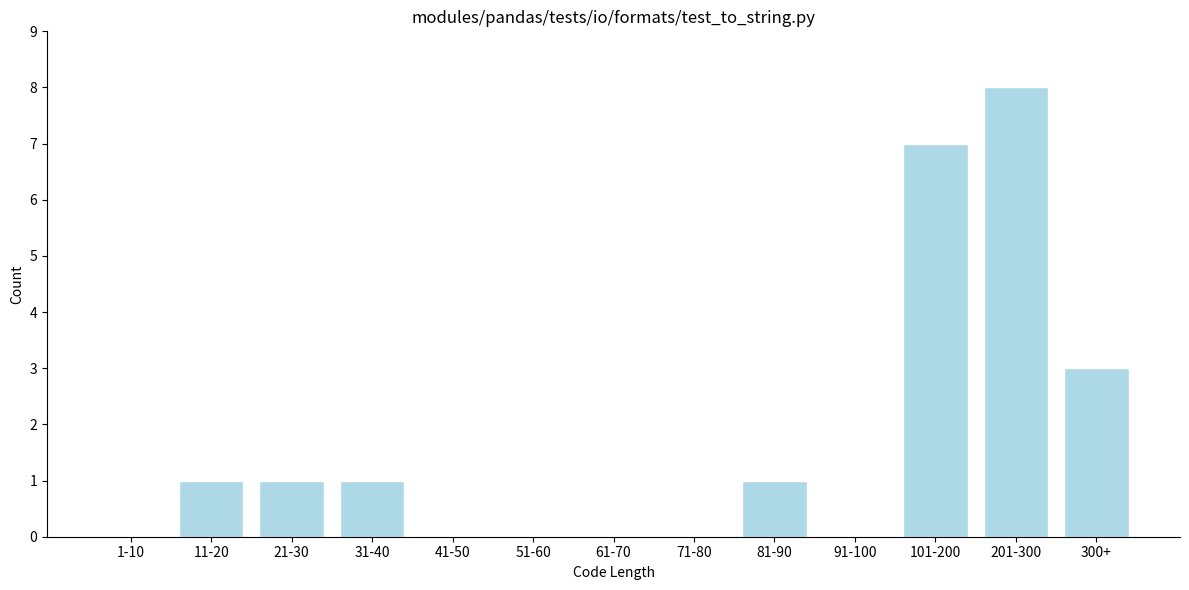

Reading right to left, transcribe all the data shown in this chart.

300+=3	201-300=8	101-200=7	91-100=0	81-90=1	71-80=0	61-70=0	51-60=0	41-50=0	31-40=1	21-30=1	11-20=1	1-10=0